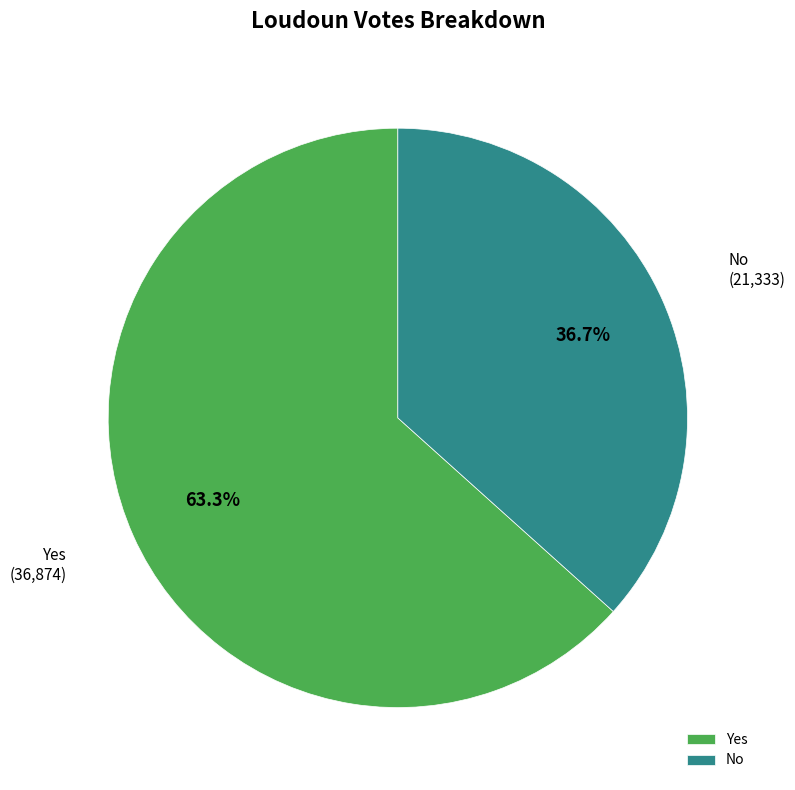

What is the total percentage of No and Yes?

100.0%